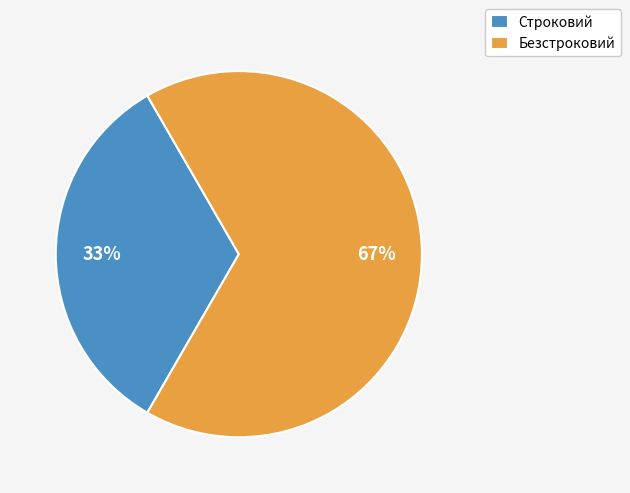

How many segments does this pie chart have?

2